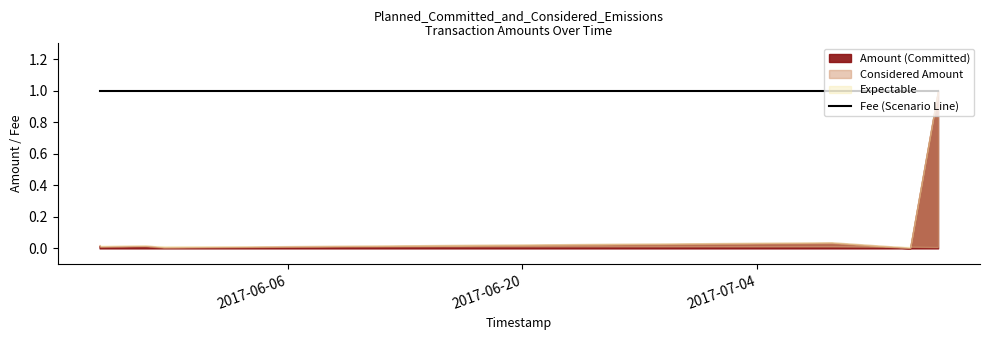

What is the difference between the Amount values at 2017-07-14 19:14:58 and 2017-07-08 10:57:20?

1.0